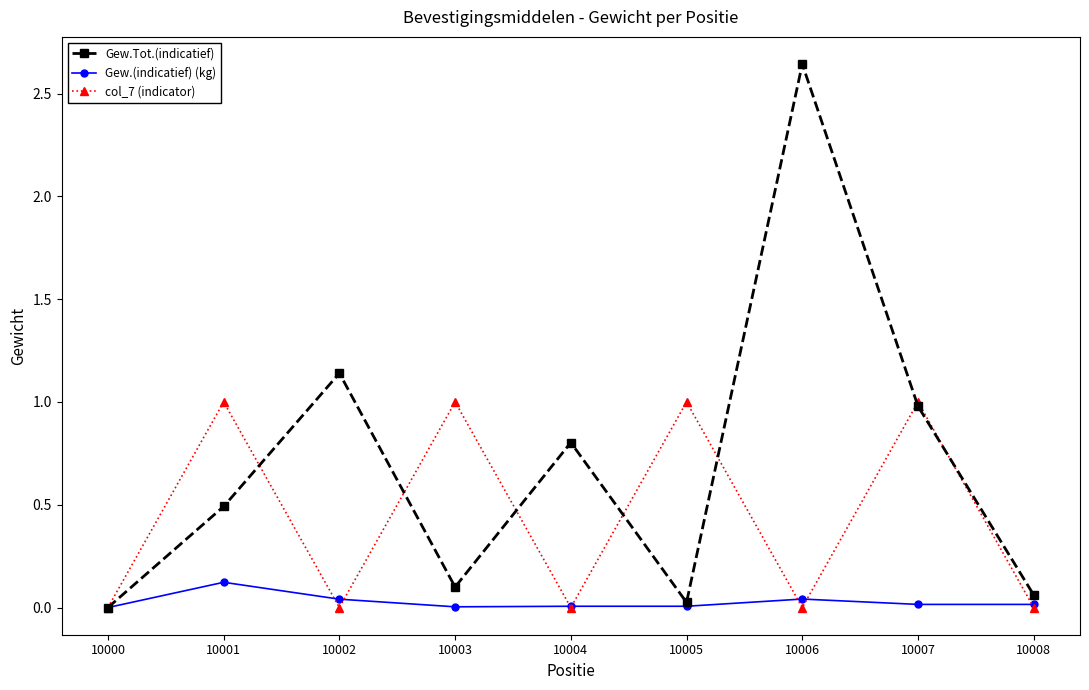

How many categories are shown in the chart?

9